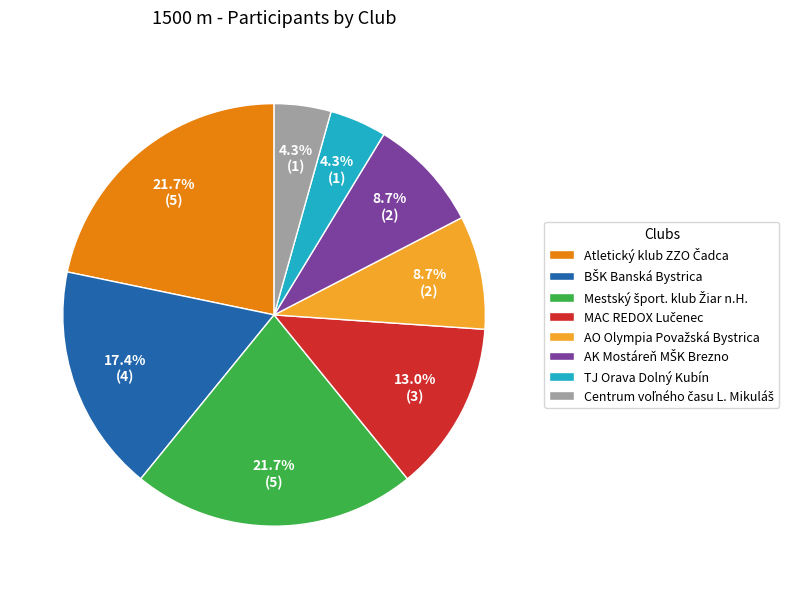

Is there any slice that represents more than half of the pie?

No